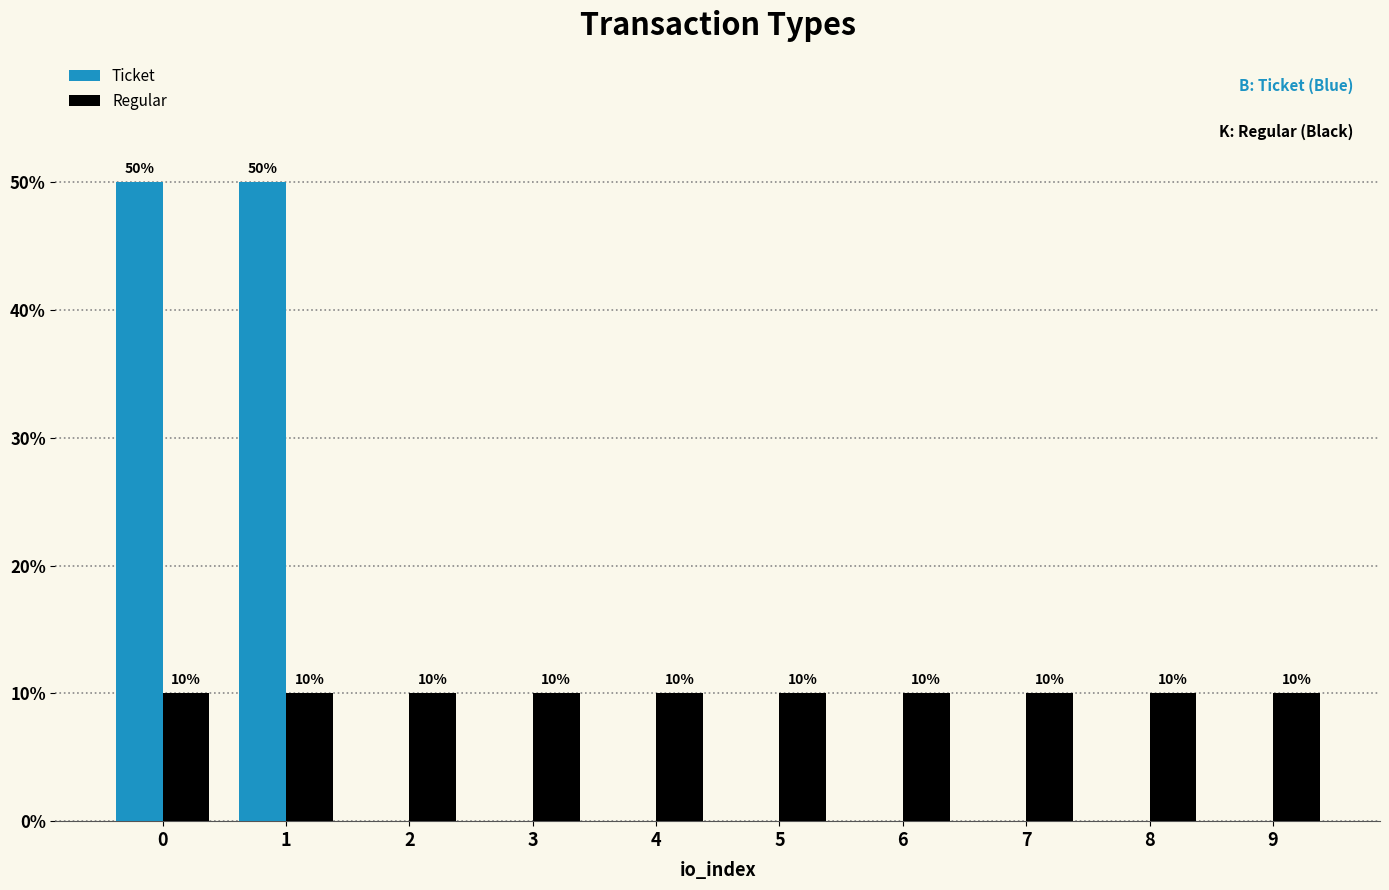

What is the average value of the Ticket series?

10